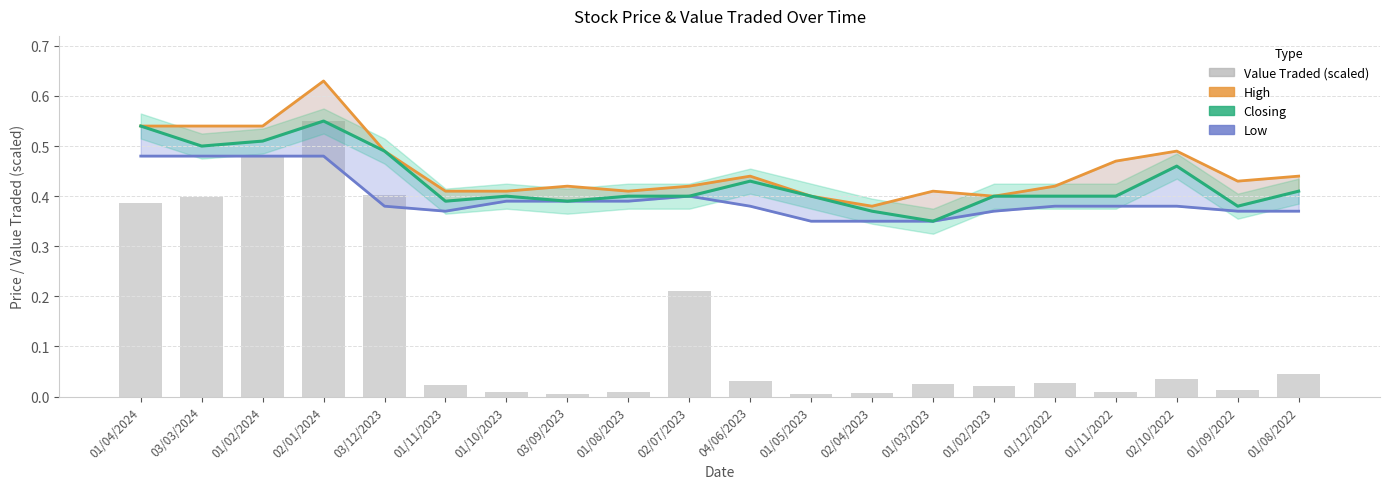

What is the label of the 18th bar from the left?

02/10/2022